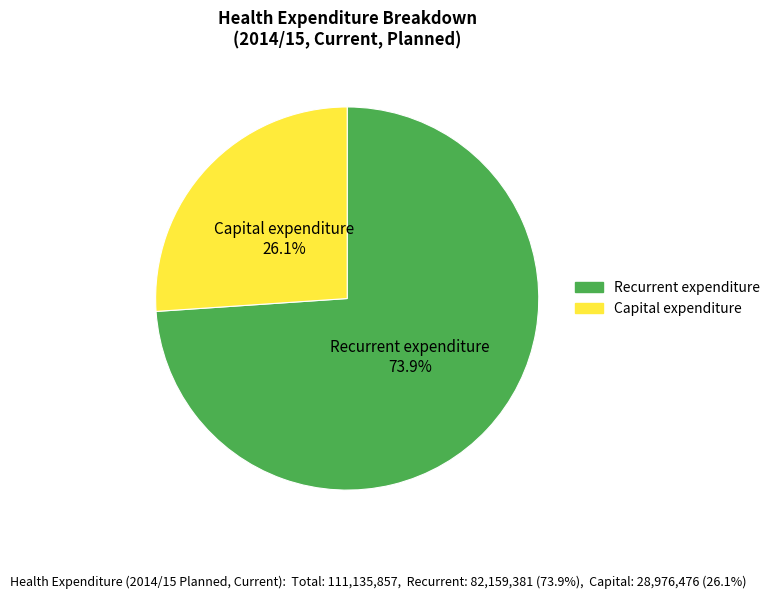

To the nearest percent, what percentage of the pie is Recurrent expenditure?

74%